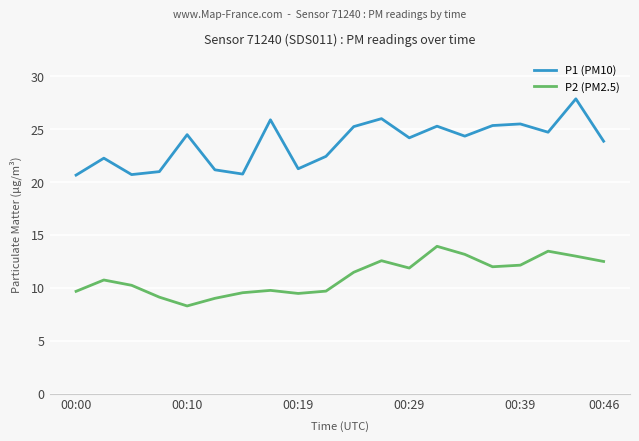

List the series in order of their overall mean, lowest first.

P2 (PM2.5), P1 (PM10)